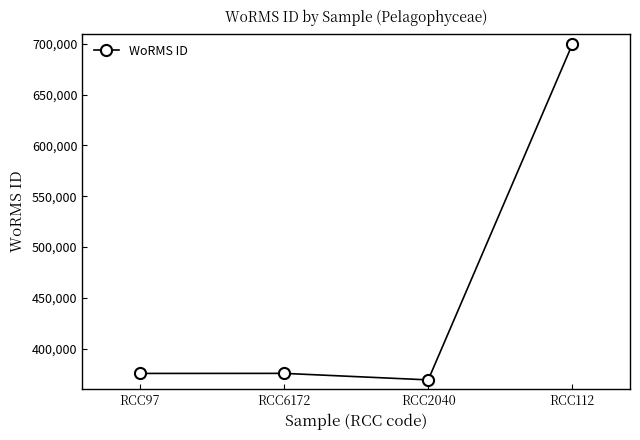

What is the minimum value shown in the chart?

369350